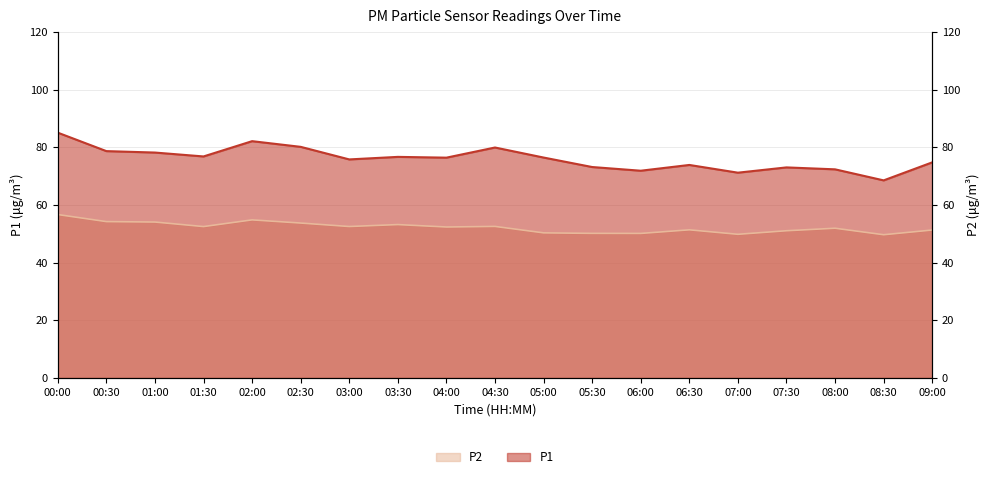

True or false: P2 and P1 cross at least once.

False